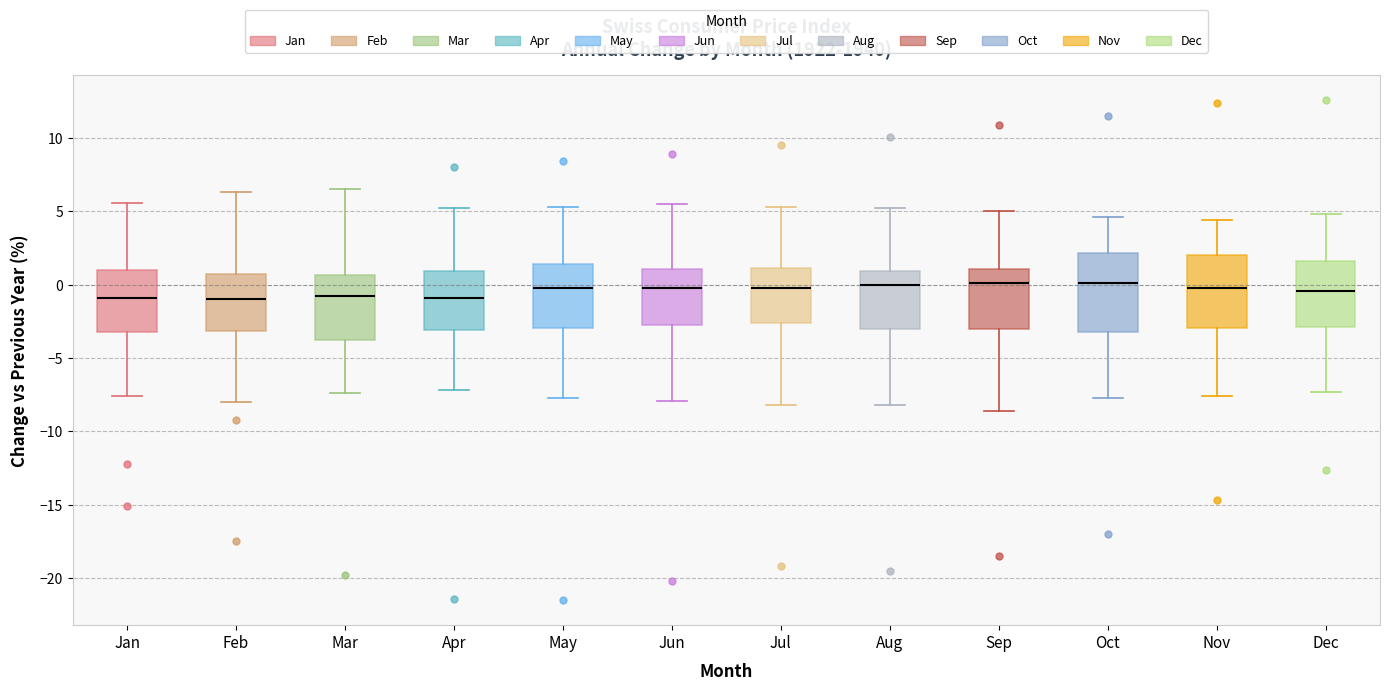

Reading left to right, read every box against the y-axis: the position of its median line, the range the box covers, and the ends of its whiskers. The values are not printed on the chart, so give them approximately, as read against the axis.

Jan: median -1.0, box -3.0 to 1.0, whiskers -7.5 to 5.5
Feb: median -1.0, box -3.0 to 1.0, whiskers -8.0 to 6.5
Mar: median -1.0, box -3.5 to 0.5, whiskers -7.5 to 6.5
Apr: median -1.0, box -3.0 to 1.0, whiskers -7.0 to 5.0
May: median 0.0, box -3.0 to 1.5, whiskers -7.5 to 5.5
Jun: median 0.0, box -2.5 to 1.0, whiskers -8.0 to 5.5
Jul: median 0.0, box -2.5 to 1.0, whiskers -8.0 to 5.5
Aug: median 0.0, box -3.0 to 1.0, whiskers -8.0 to 5.0
Sep: median 0.0, box -3.0 to 1.0, whiskers -8.5 to 5.0
Oct: median 0.0, box -3.0 to 2.0, whiskers -7.5 to 4.5
Nov: median 0.0, box -3.0 to 2.0, whiskers -7.5 to 4.5
Dec: median -0.5, box -3.0 to 1.5, whiskers -7.5 to 5.0